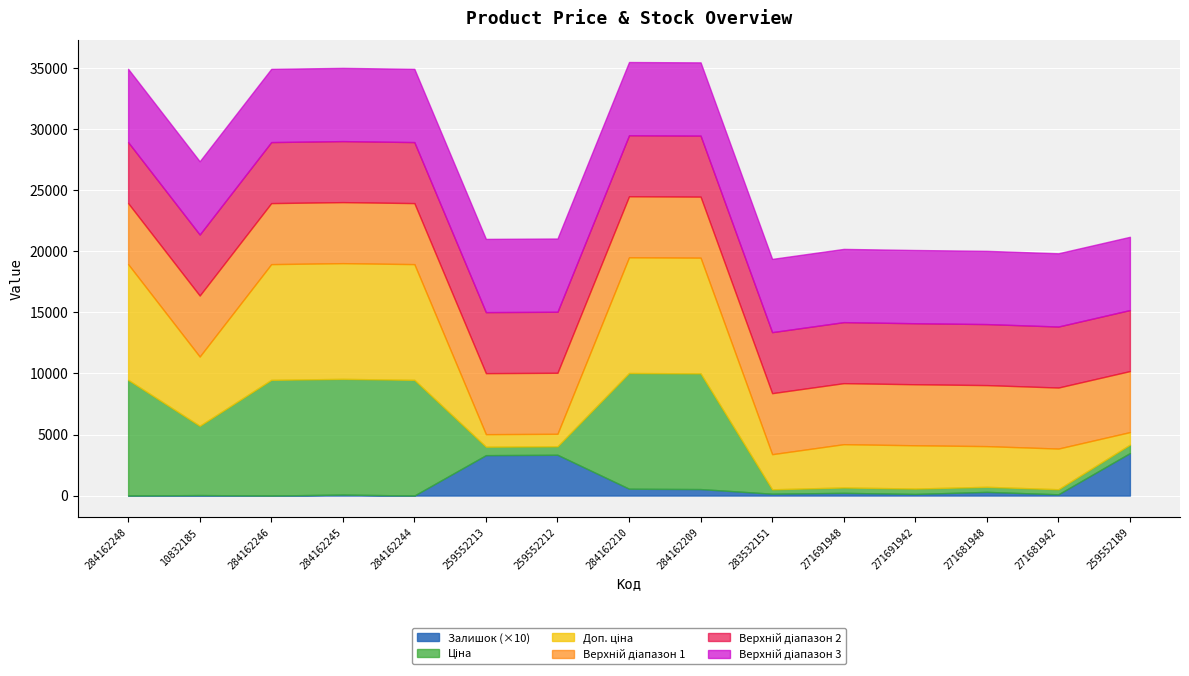

The Залишок series shows 0.0 at 284162248. True or false?

True